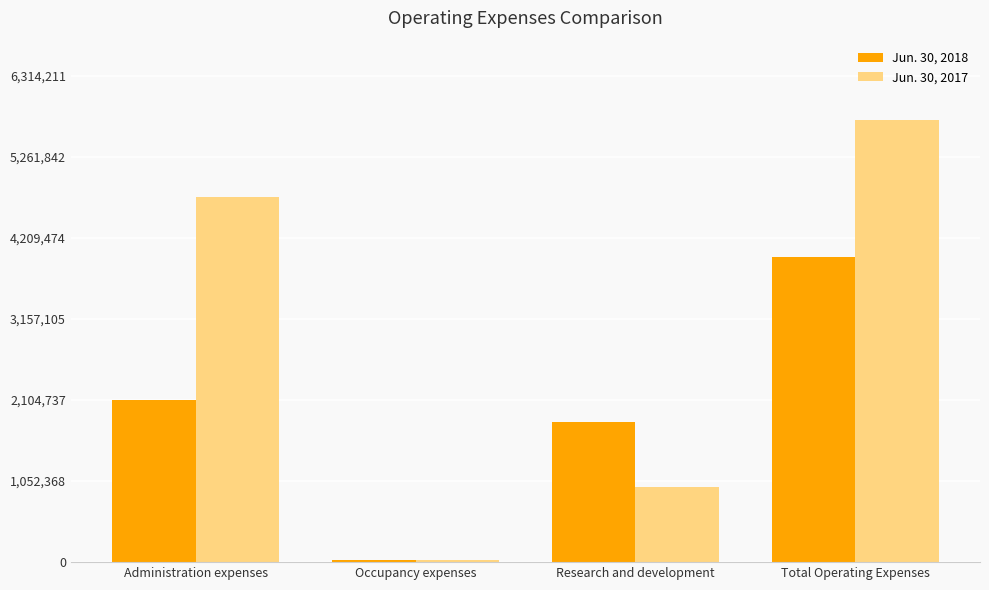

The Jun. 30, 2017 series shows 5740192 at Total Operating Expenses. True or false?

True